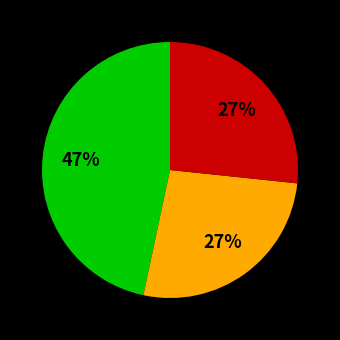

Is there a majority slice in this chart?

No